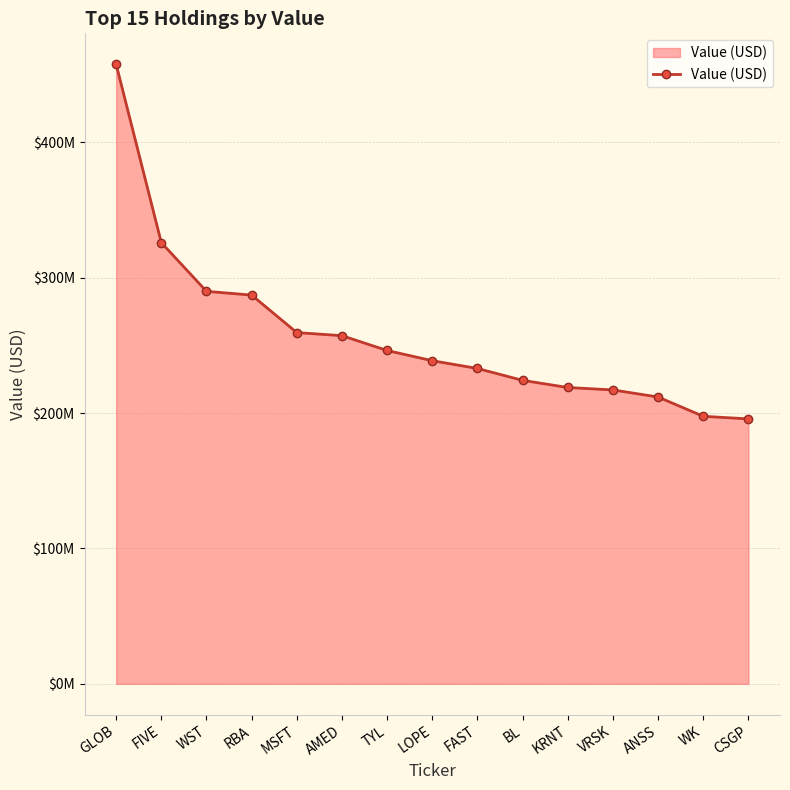

Is this an area chart (filled region under the line)?

Yes